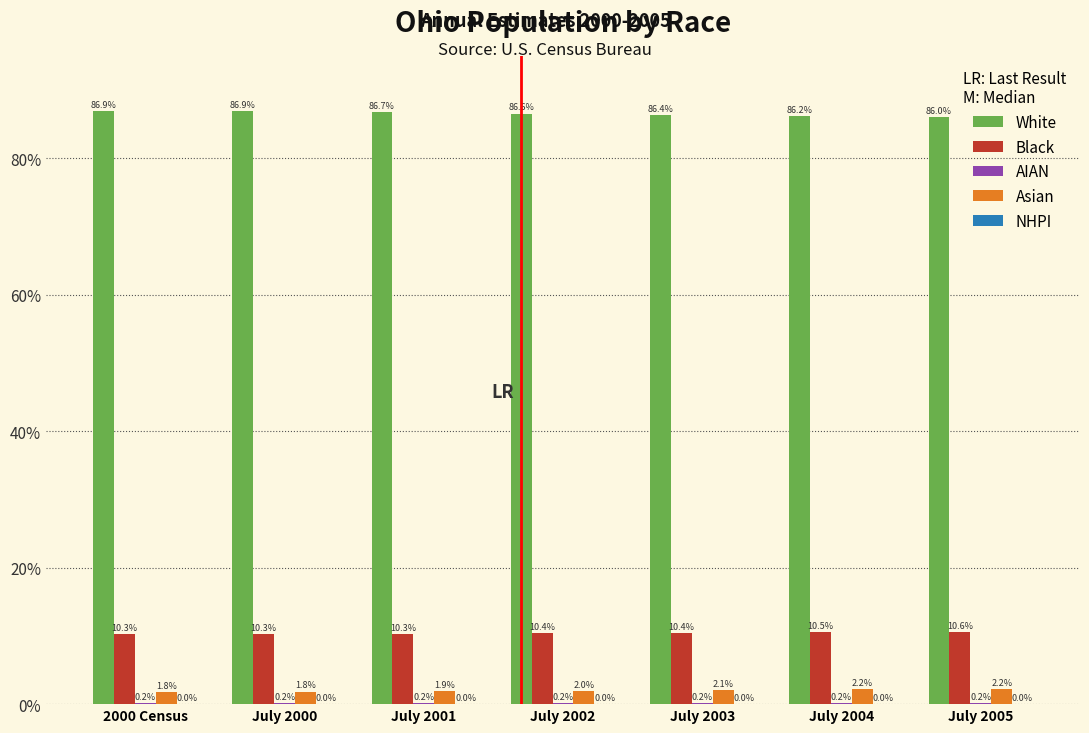

Read the Asian value at July 2004.

2.2